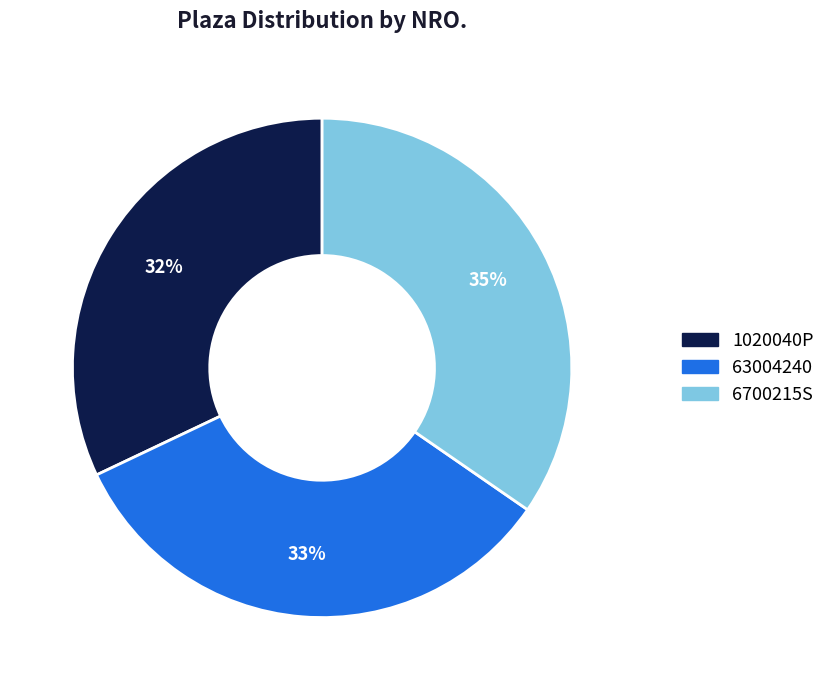

To the nearest percent, what portion does 1020040P represent?

32%